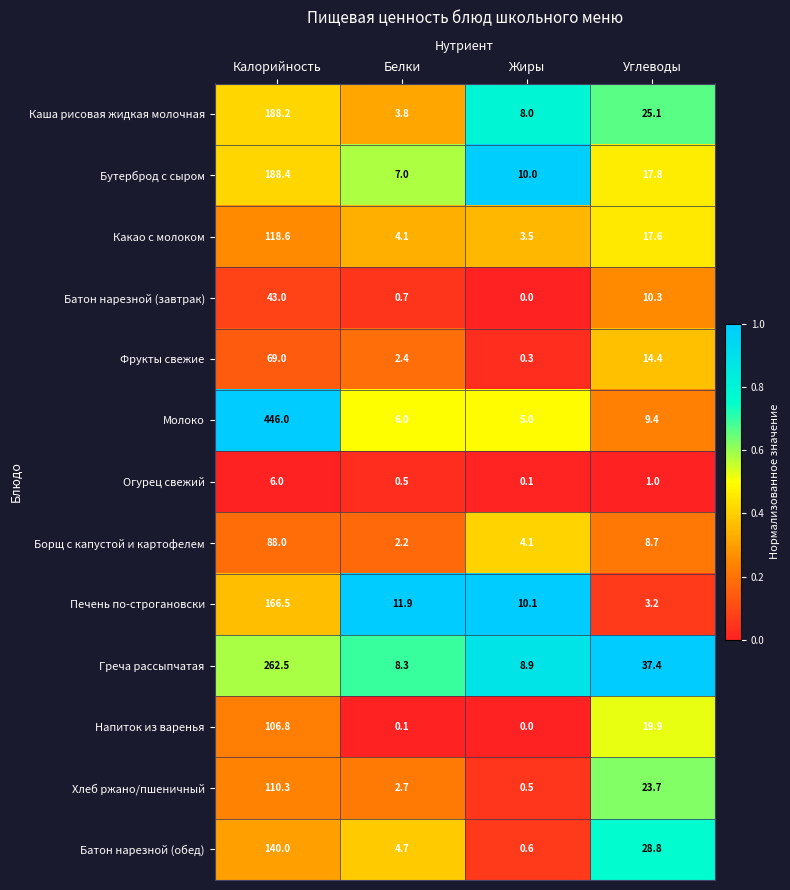

Which label corresponds to the largest value in the chart?

Калорийность